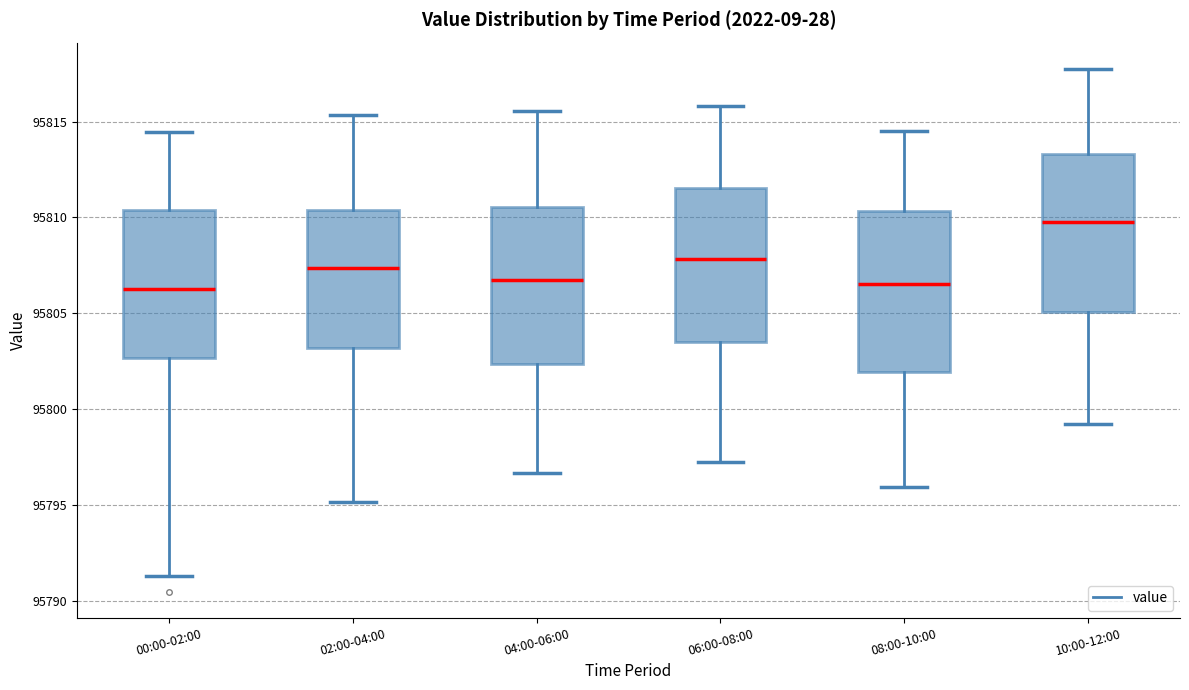

Reading left to right, transcribe this box plot: for each box, give where its median line is, the range the box spans, and where its two whiskers end, as read against the y-axis. The values are not printed on the chart, so give them approximately, as read against the axis.

00:00-02:00: median 95806.5, box 95802.5 to 95810.5, whiskers 95791.5 to 95814.5
02:00-04:00: median 95807.5, box 95803.0 to 95810.5, whiskers 95795.0 to 95815.5
04:00-06:00: median 95806.5, box 95802.5 to 95810.5, whiskers 95796.5 to 95815.5
06:00-08:00: median 95808.0, box 95803.5 to 95811.5, whiskers 95797.5 to 95816.0
08:00-10:00: median 95806.5, box 95802.0 to 95810.5, whiskers 95796.0 to 95814.5
10:00-12:00: median 95810.0, box 95805.0 to 95813.5, whiskers 95799.5 to 95818.0